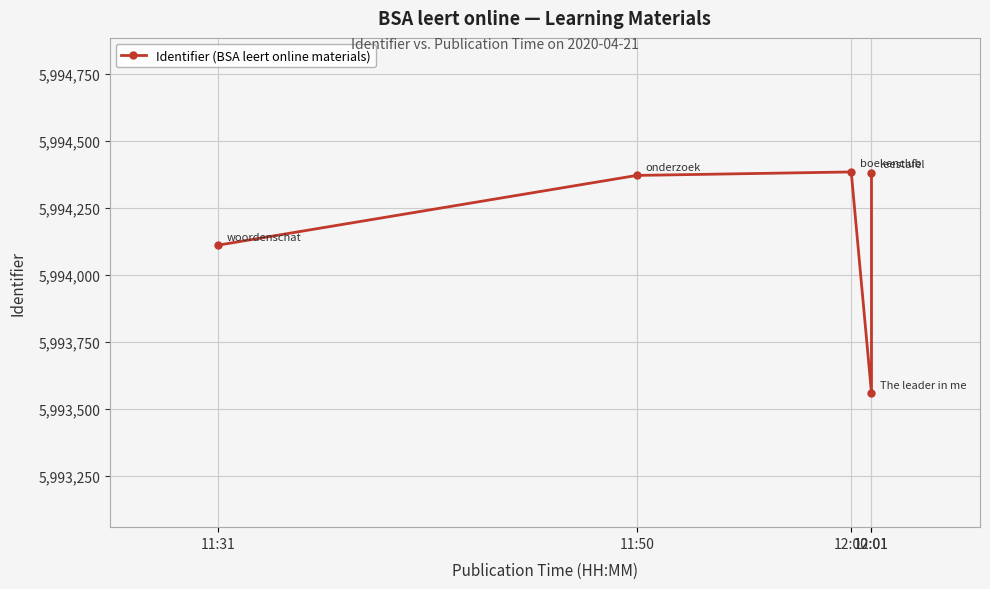

Rank the categories by value from highest to lowest.

12:00, 12:01, 11:50, 11:31, 12:01